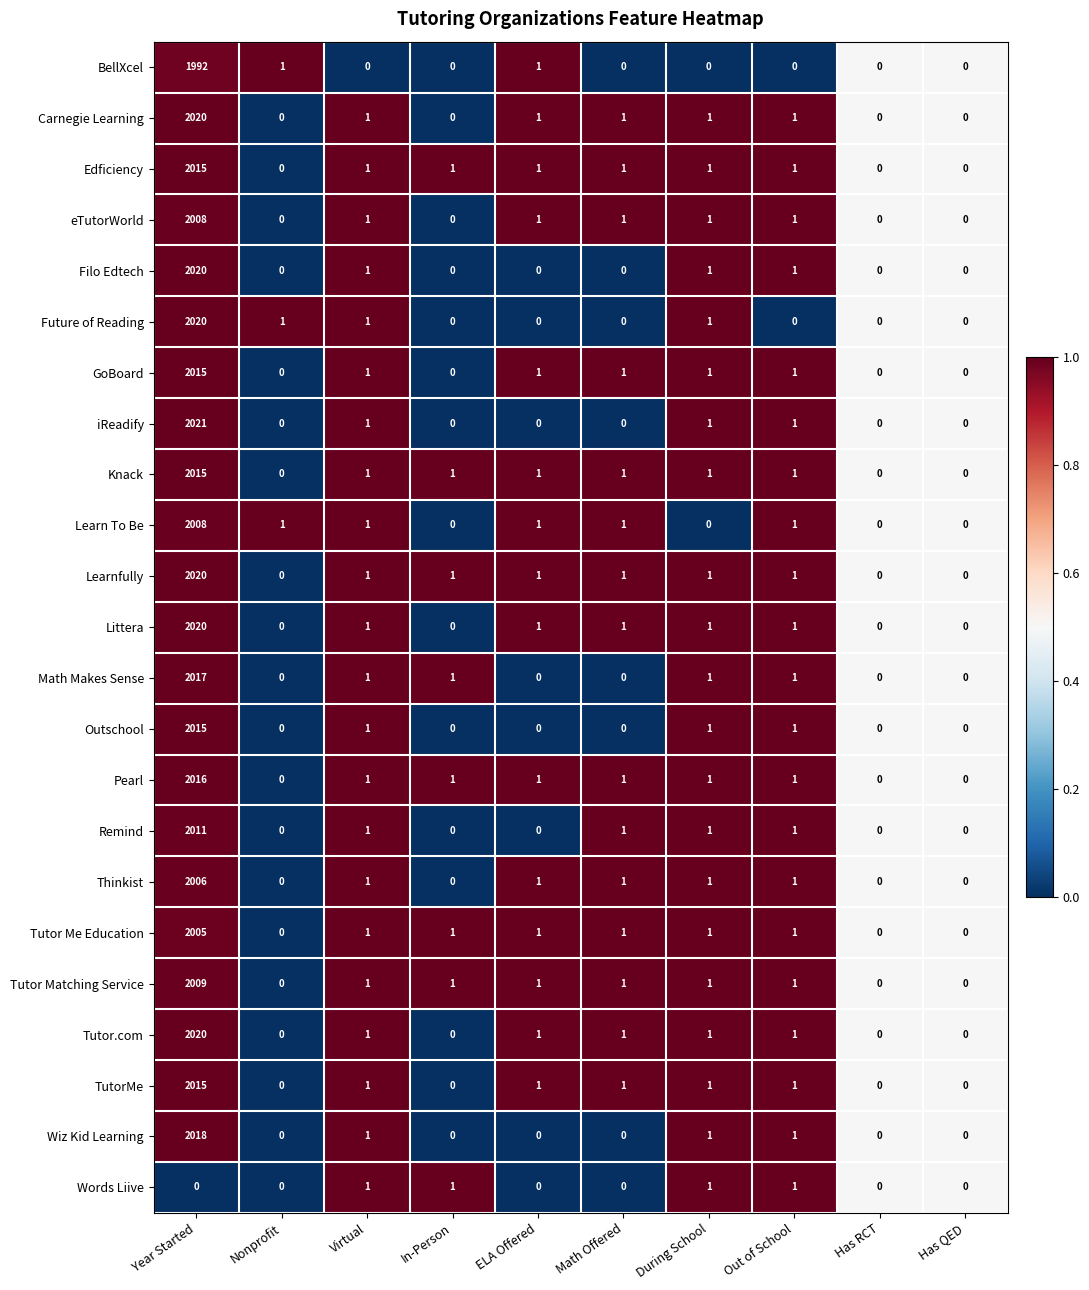

At which category is the sum across all series the highest?

Year Started